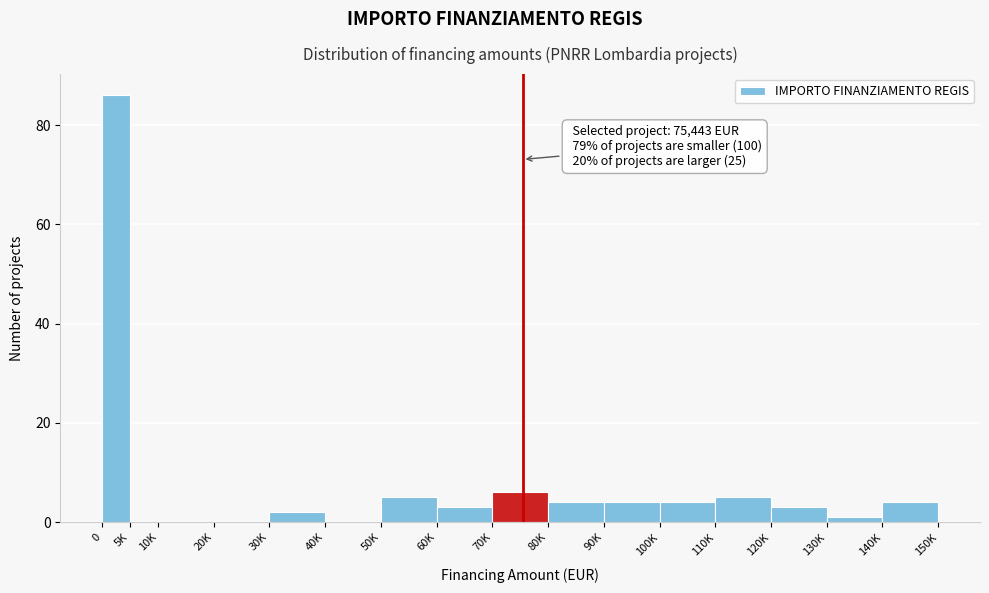

Reading right to left, transcribe all the data shown in this chart.

140K=4	130K=1	120K=3	110K=5	100K=4	90K=4	80K=4	70K=6	60K=3	50K=5	40K=0	30K=2	20K=0	10K=0	5K=0	0=86